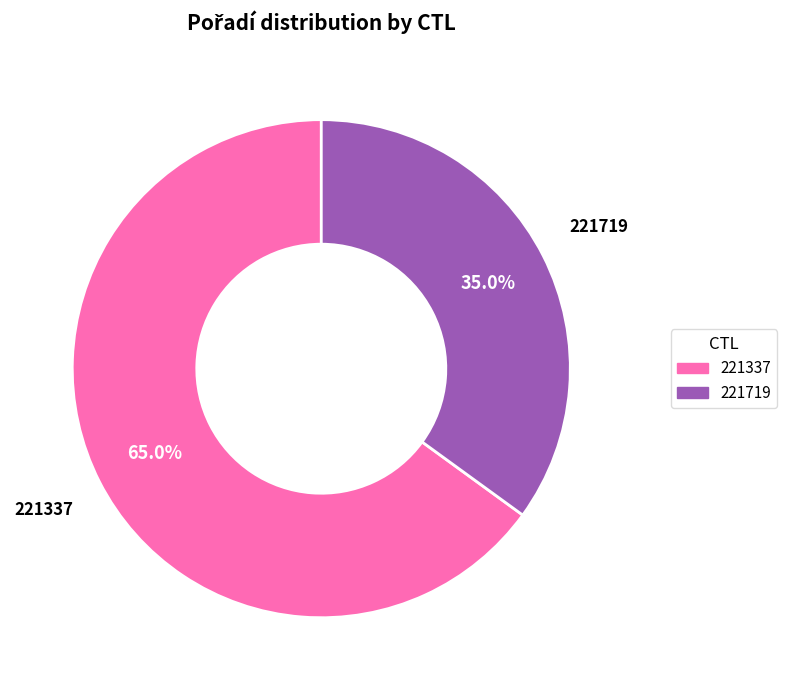

What is the majority slice?

221337